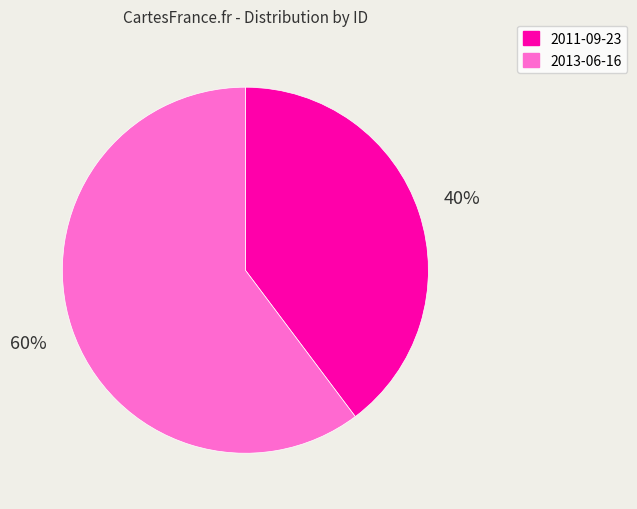

True or false: 2011-09-23 accounts for 40% of the total.

True